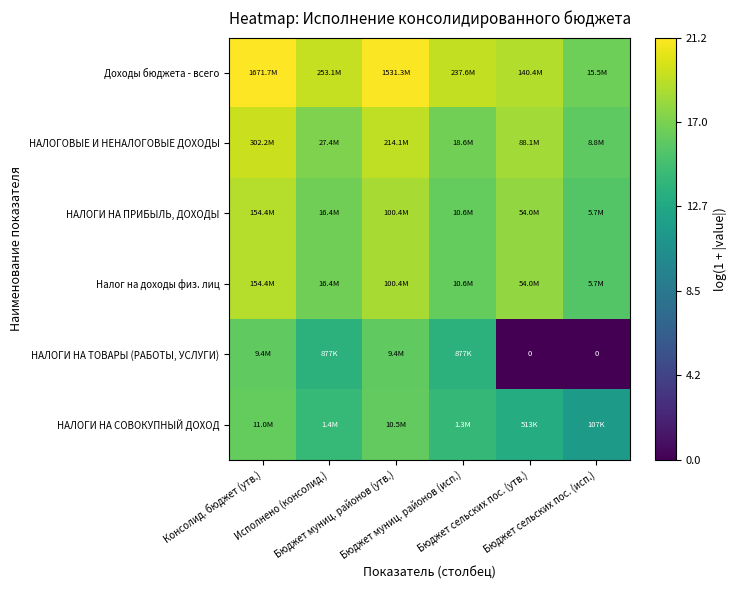

How many data points in НАЛОГИ НА ПРИБЫЛЬ, ДОХОДЫ are above 17?

3